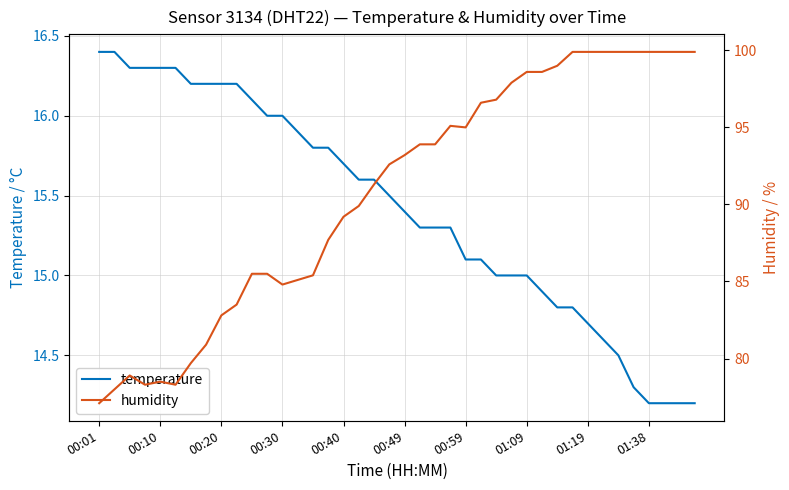

True or false: temperature has a value of 22.8 at 18.

False